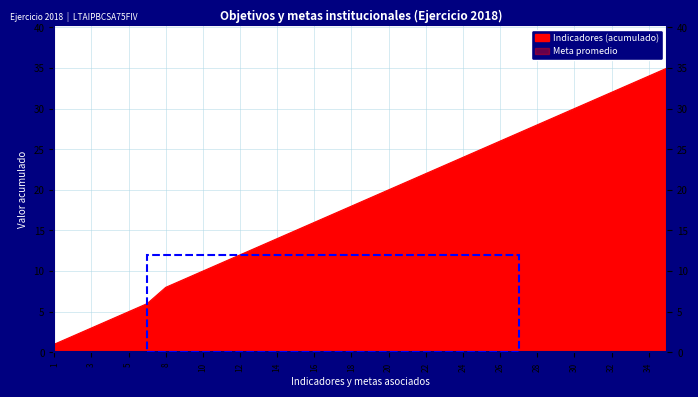

True or false: Indicadores (acumulado) and Meta promedio intersect in this chart.

False